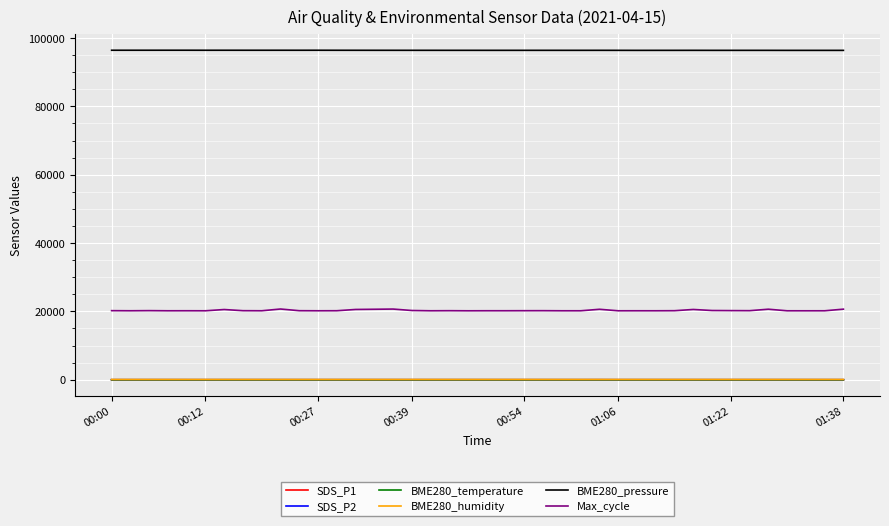

Is this an area chart (filled region under the line)?

No